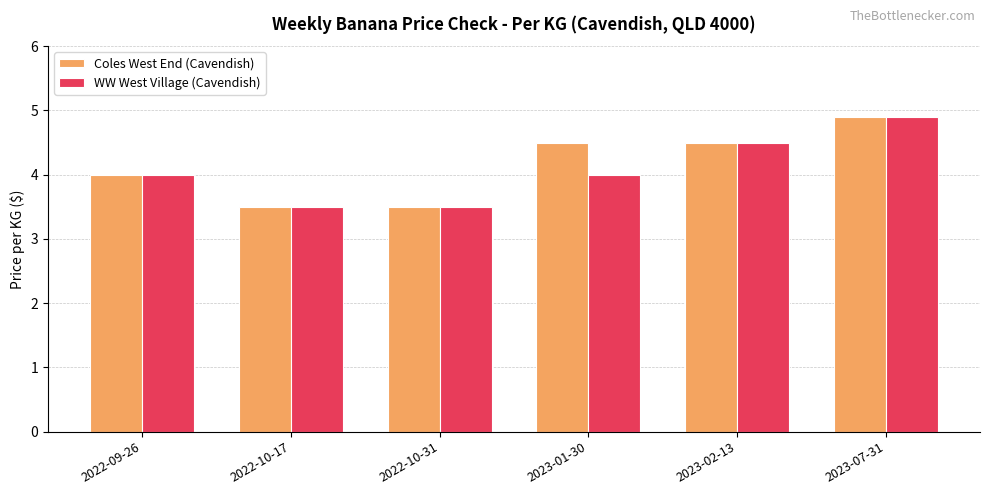

What is the highest value of the Coles West End (Cavendish) series?

4.9